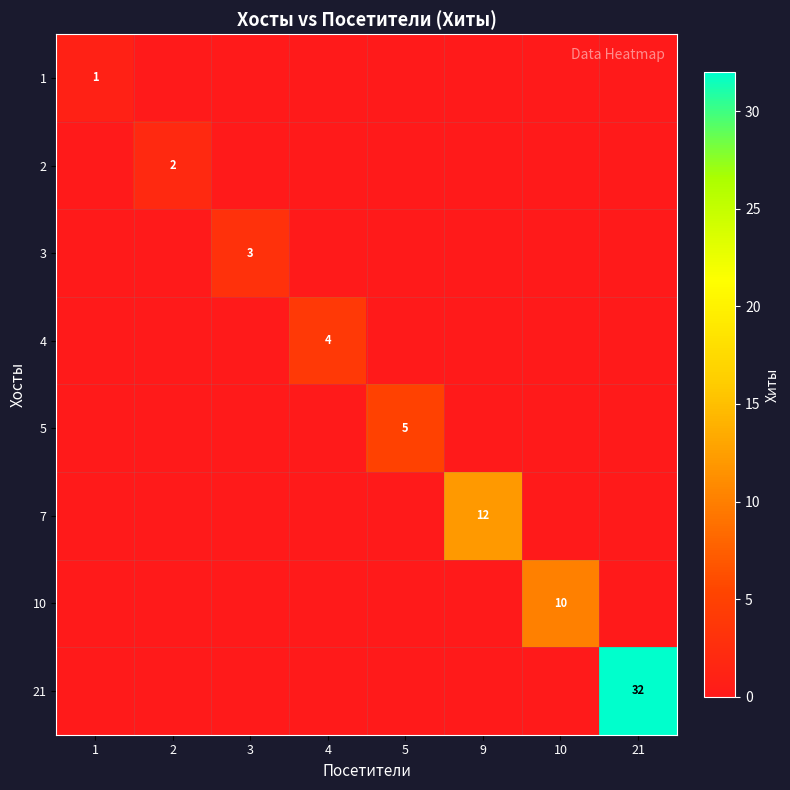

How many values in 21 are above zero?

1